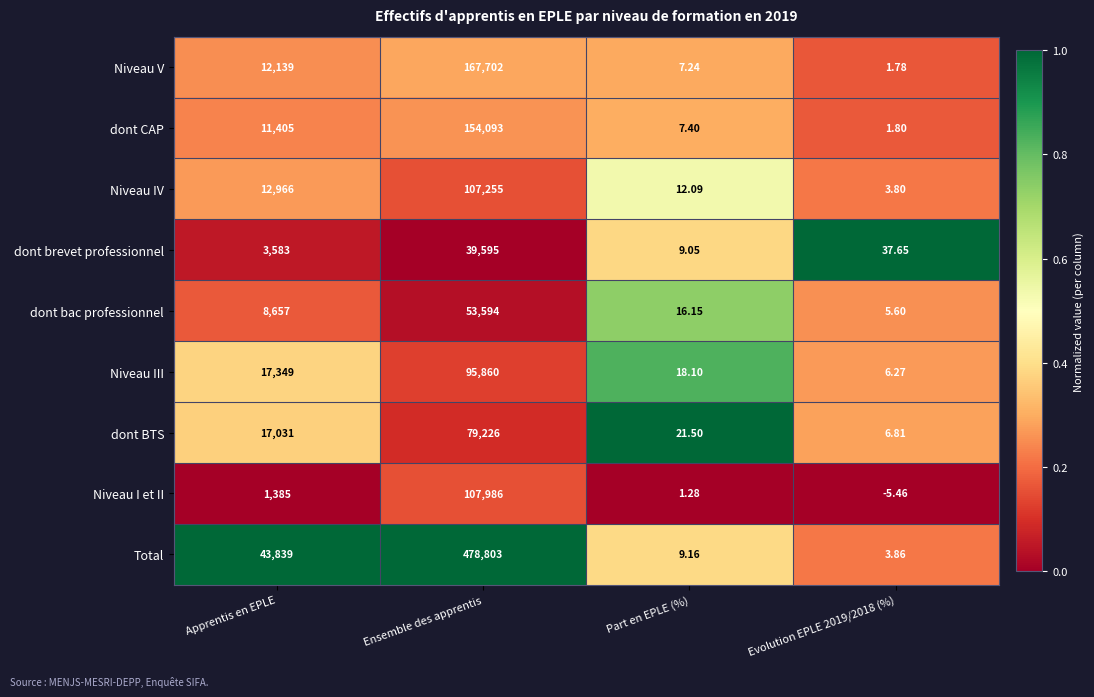

List the series in order of their peak value, highest first.

Total, Niveau V, dont CAP, Niveau I et II, Niveau IV, Niveau III, dont BTS, dont bac professionnel, dont brevet professionnel